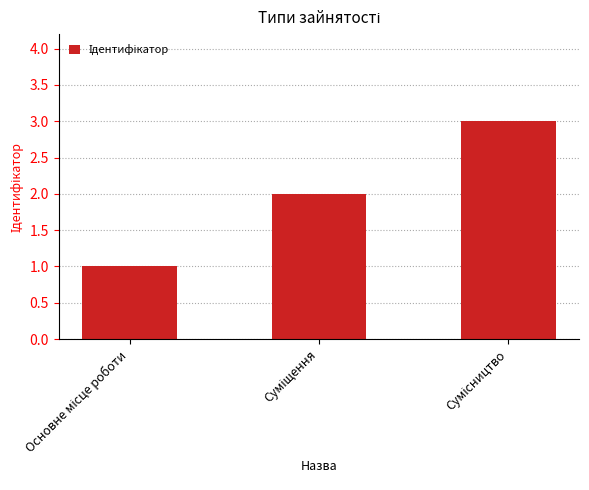

What is the maximum value shown in the chart?

3